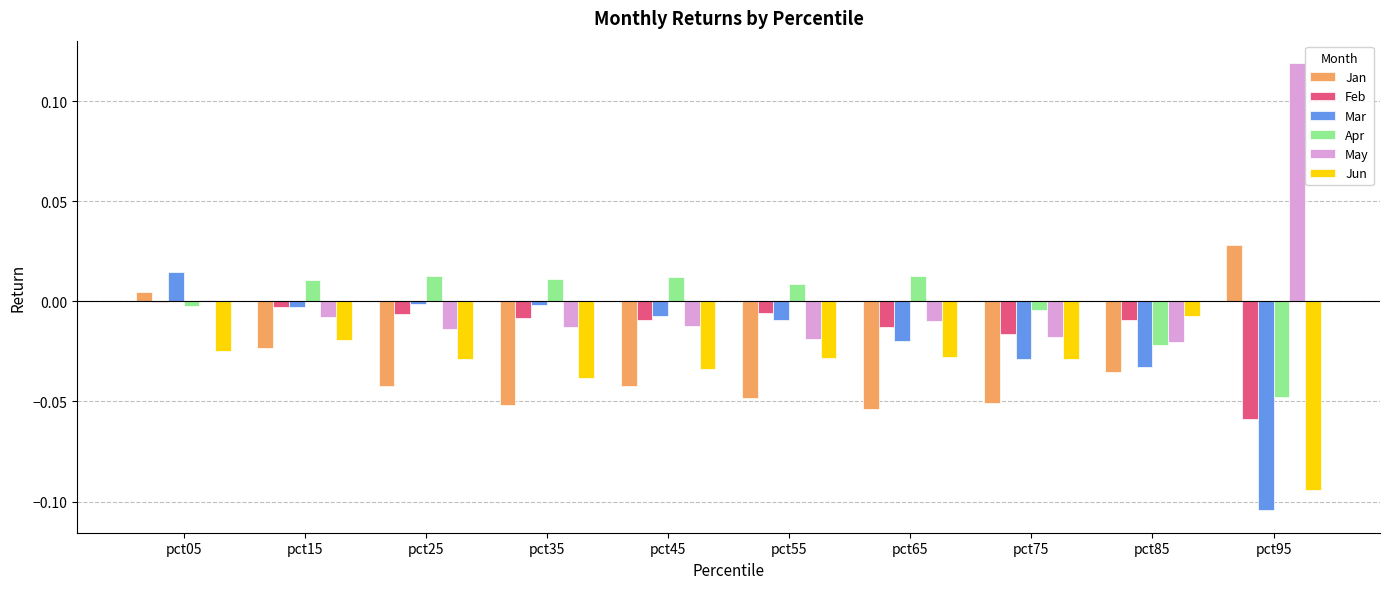

Are the bars grouped side by side (vs. stacked)?

Yes